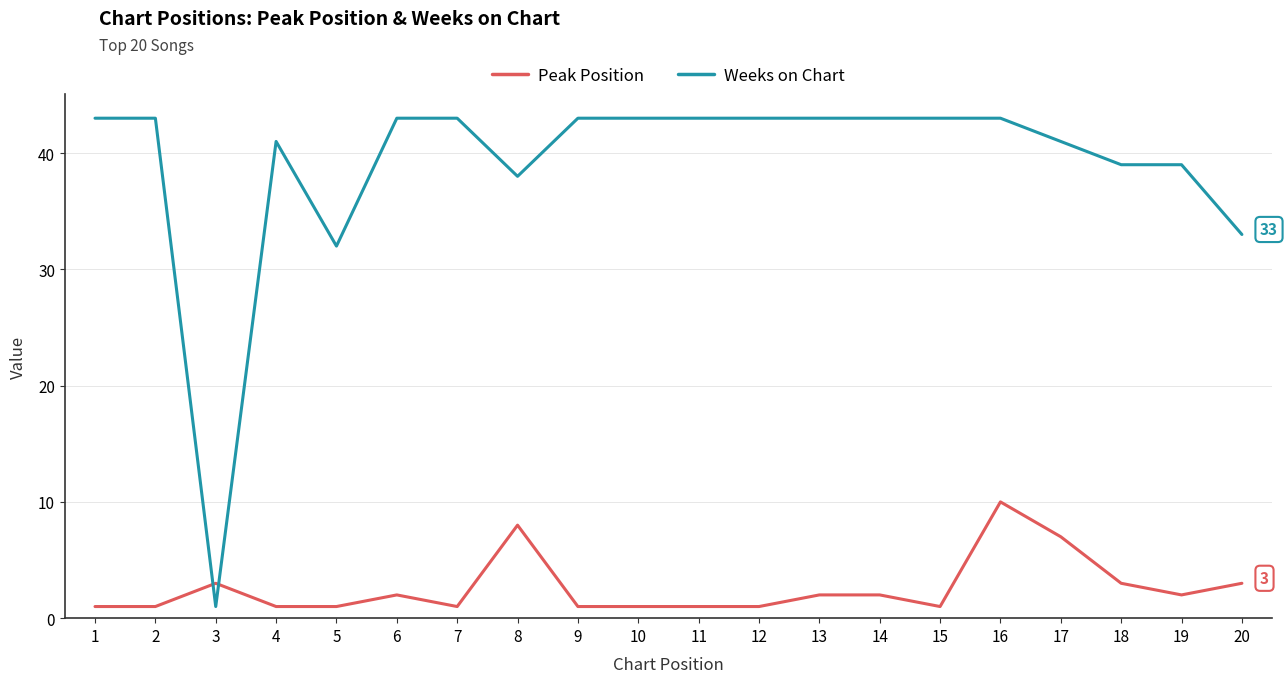

Which series has the widest spread of values?

Weeks on Chart